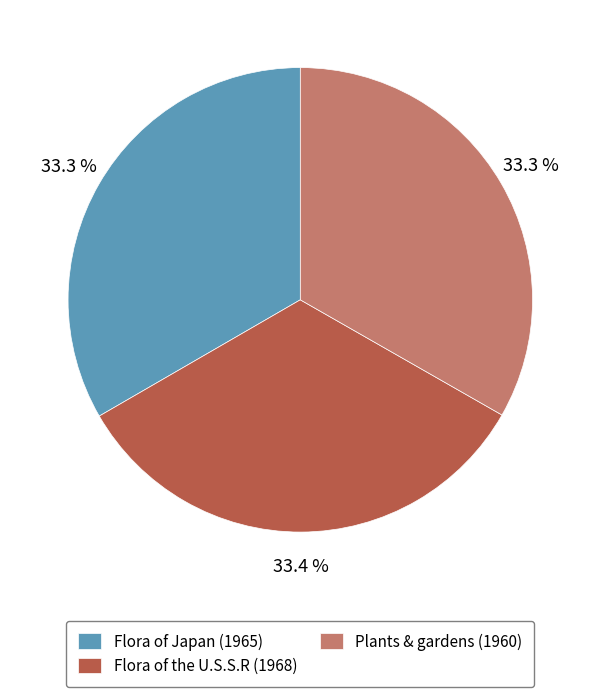

To the nearest percent, what is the combined percentage of Flora of the U.S.S.R (1968) and Flora of Japan (1965)?

67%